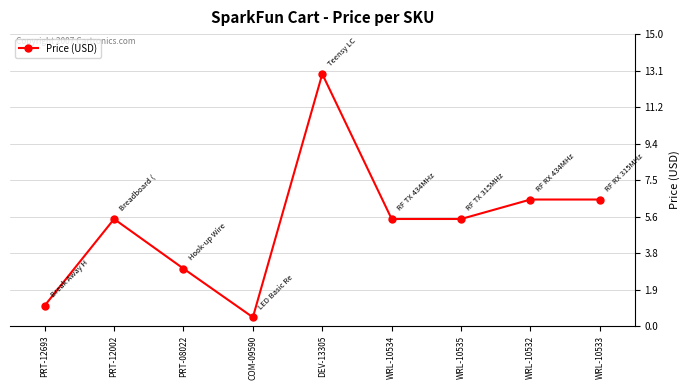

What is the approximate value at PRT-12693?

1.1